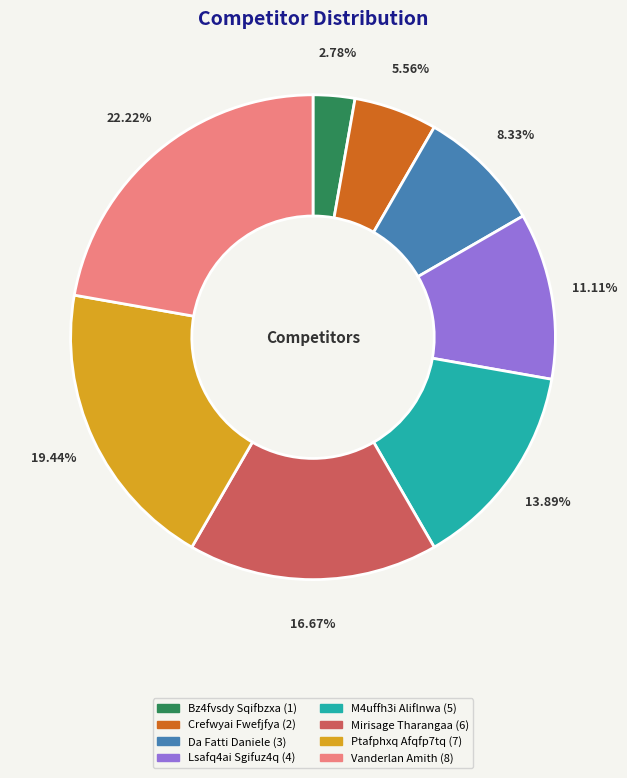

To the nearest percent, what portion does Mirisage Tharangaa represent?

17%